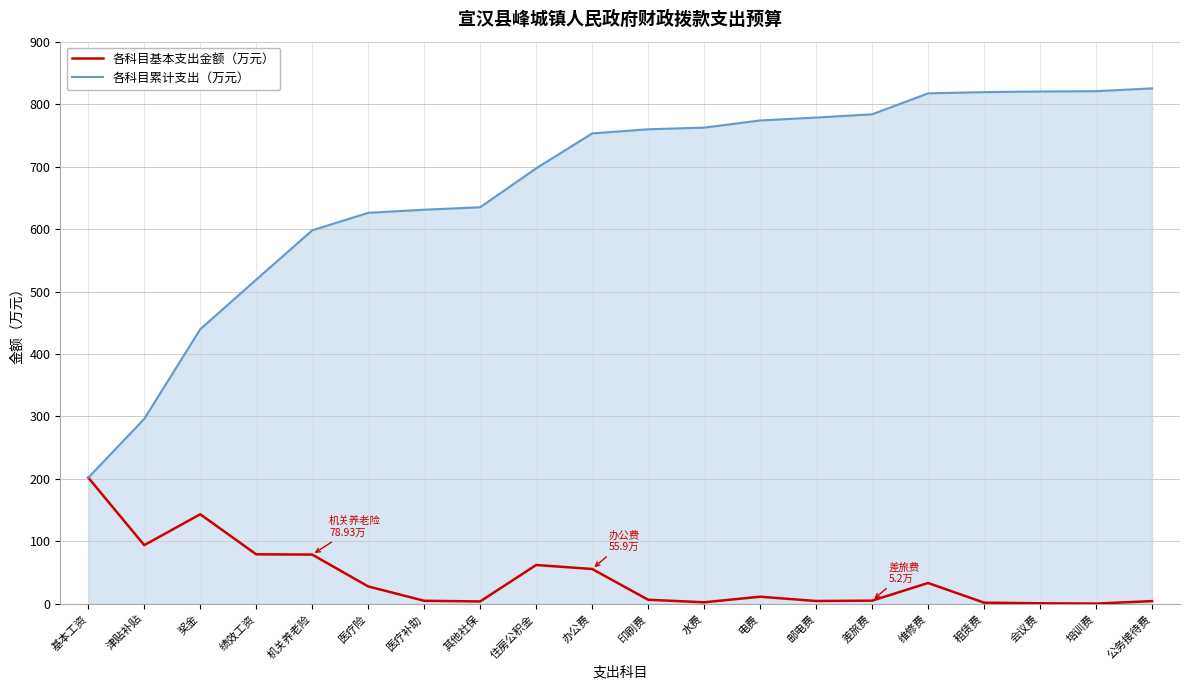

What is the minimum value for 各科目累计支出（万元）?

202.2